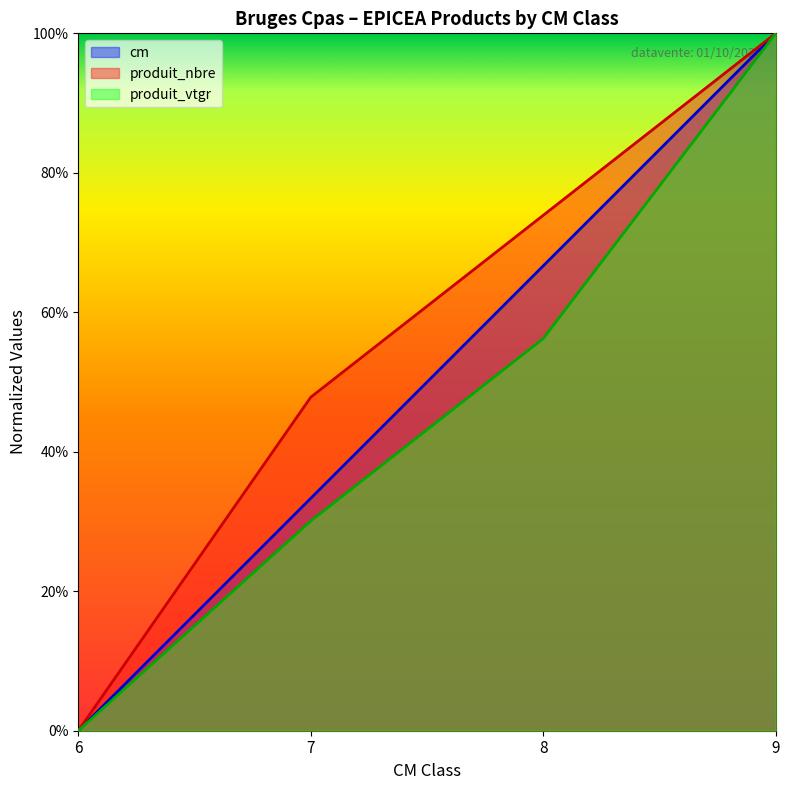

List the labels in order of cm value, smallest first.

6, 7, 8, 9